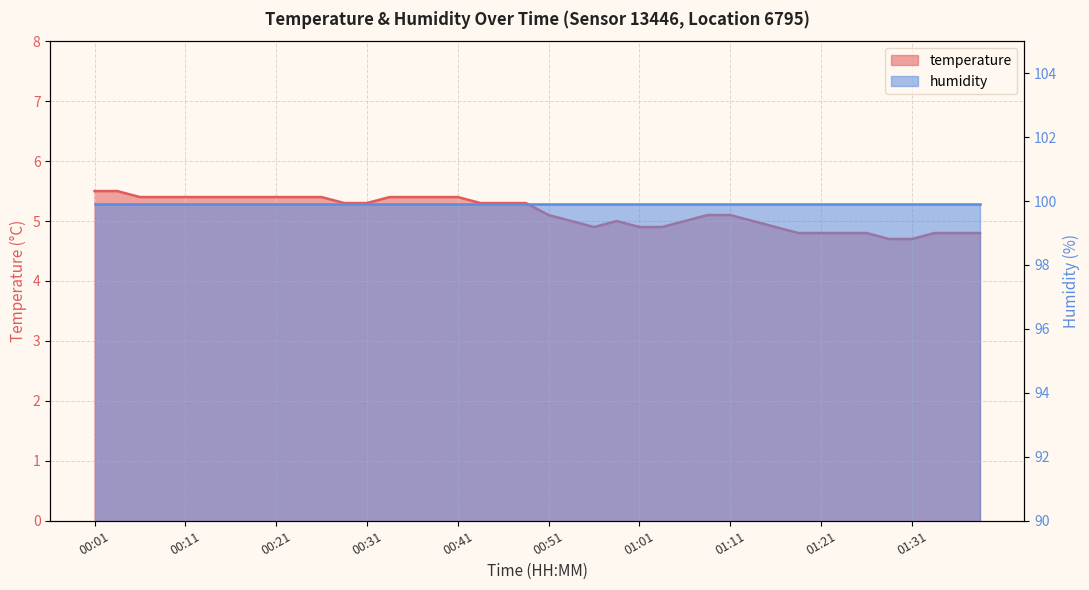

At which label is the value closest to 5?

00:53